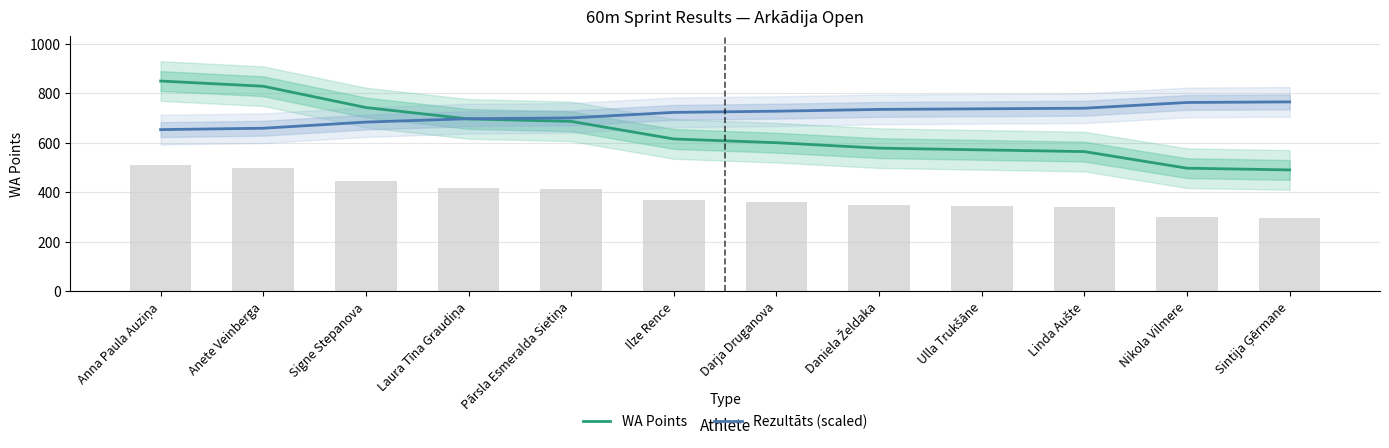

The value of WA Points at Darja Druganova is 965.3. True or false?

False